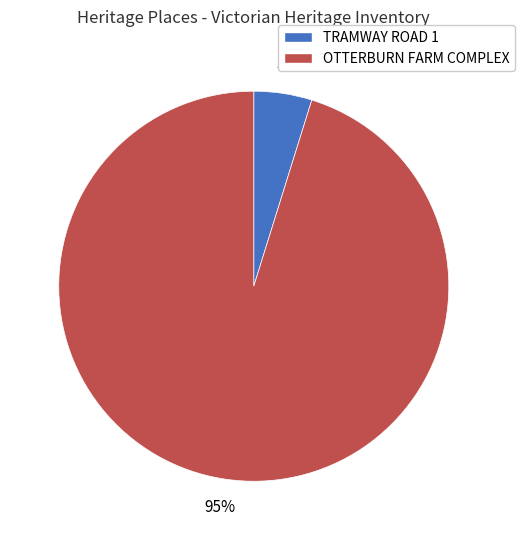

To the nearest percent, what is the combined percentage of TRAMWAY ROAD 1 and OTTERBURN FARM COMPLEX?

100%